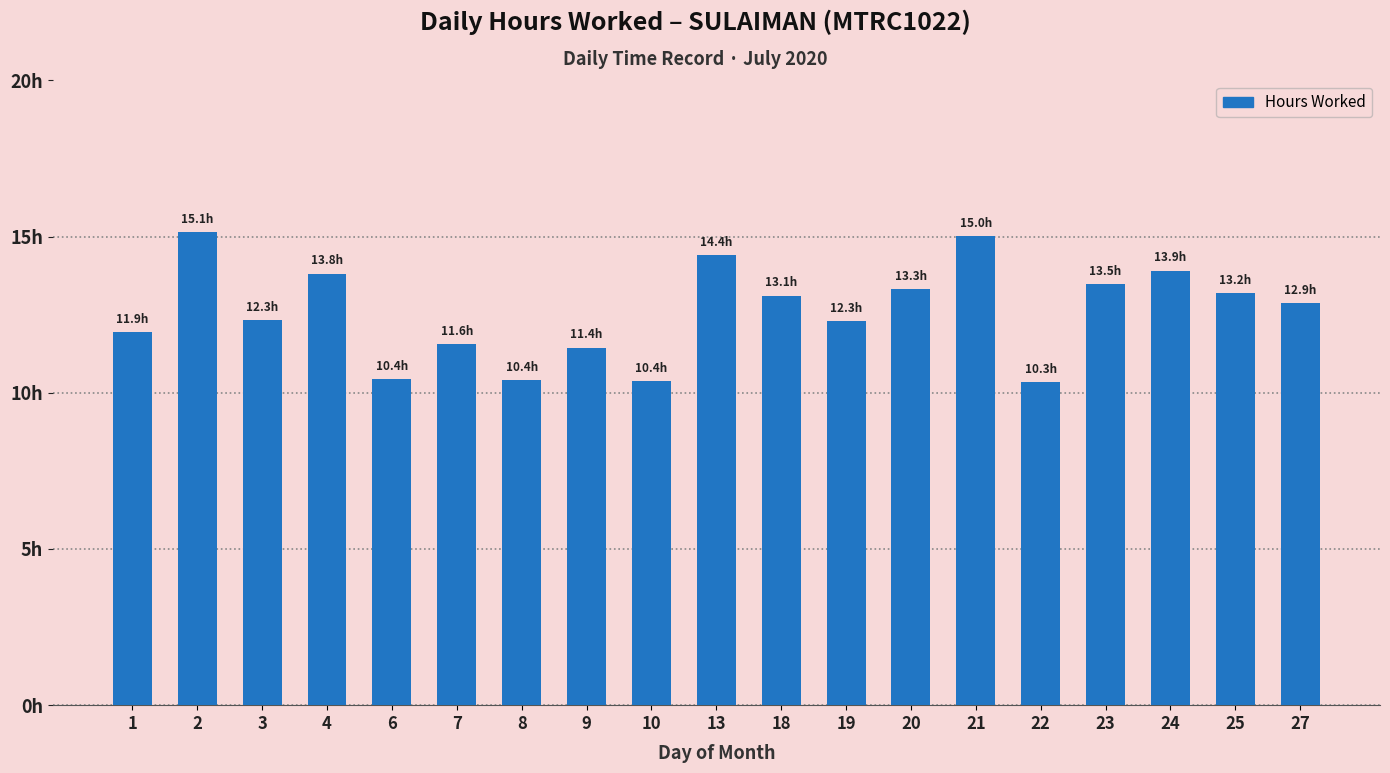

Which label corresponds to the smallest value in the chart?

22